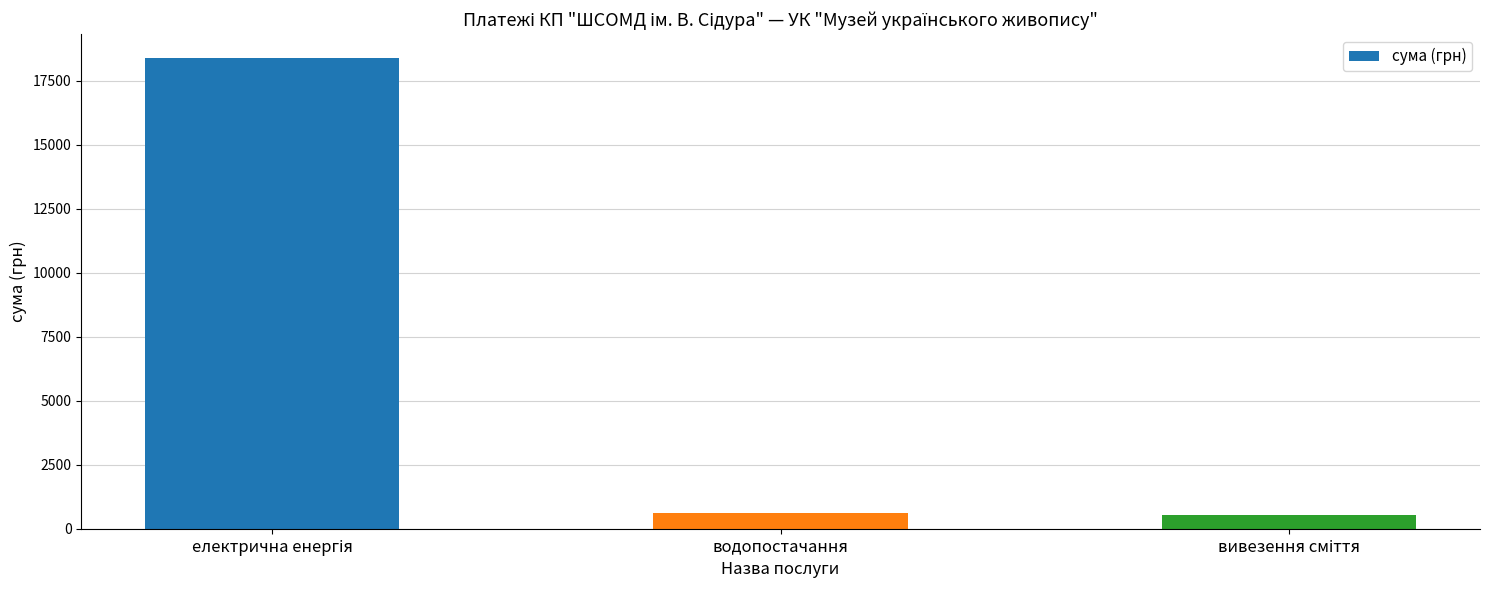

At which label is the value closest to 9470?

водопостачання